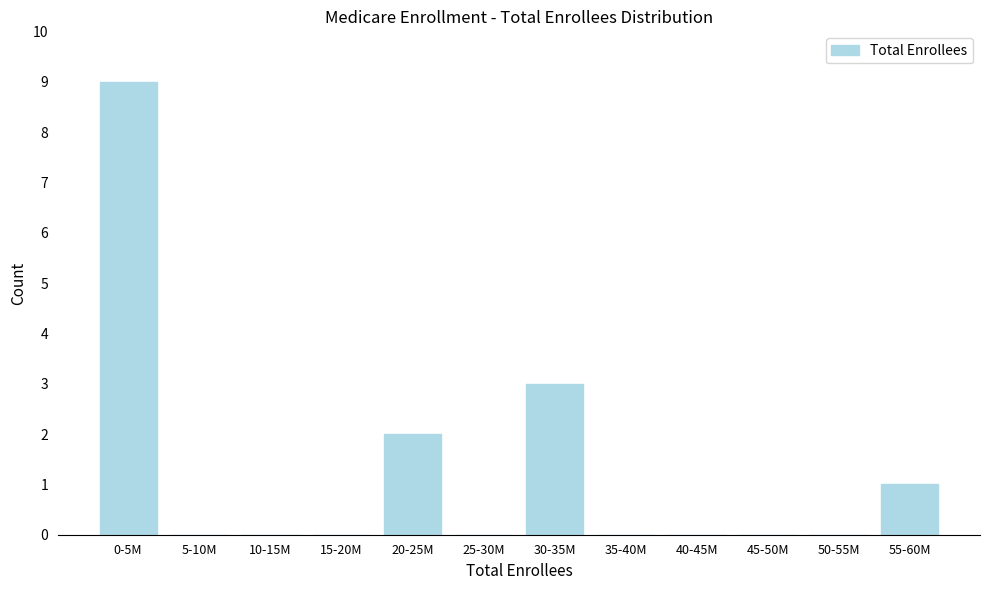

Reading left to right, extract all data points from this chart.

0-5M=9	5-10M=0	10-15M=0	15-20M=0	20-25M=2	25-30M=0	30-35M=3	35-40M=0	40-45M=0	45-50M=0	50-55M=0	55-60M=1